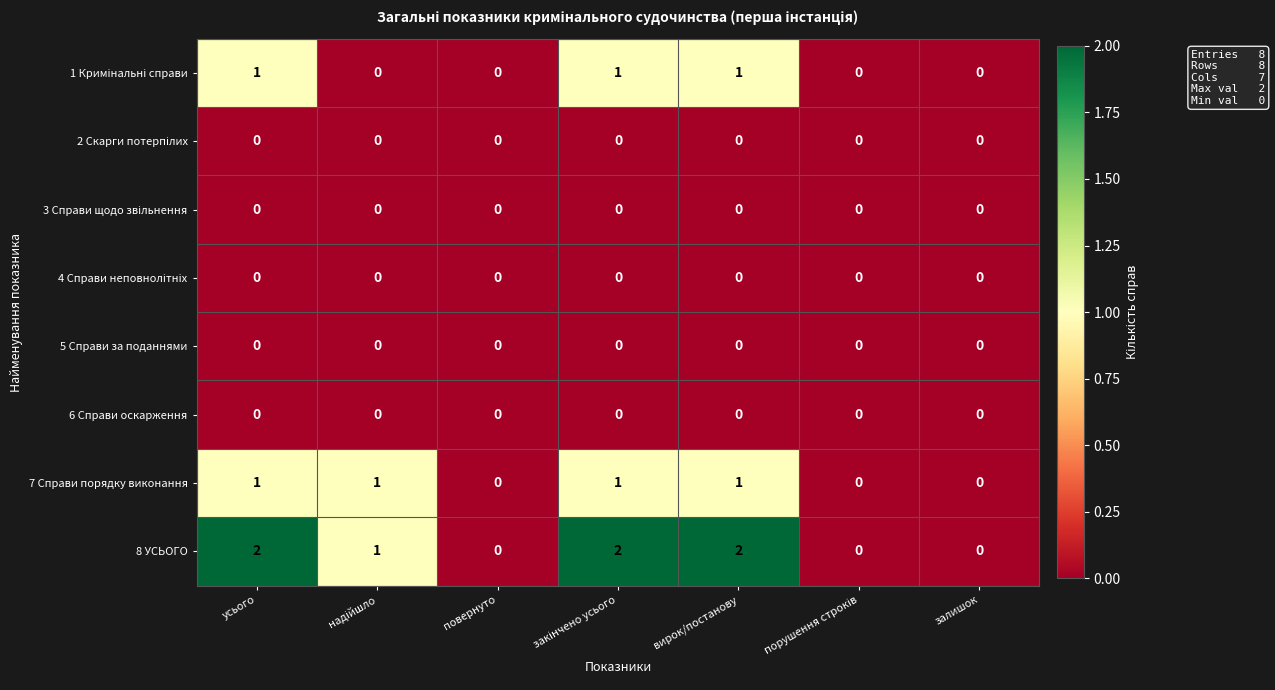

What is the difference between the highest and lowest values at усього?

2